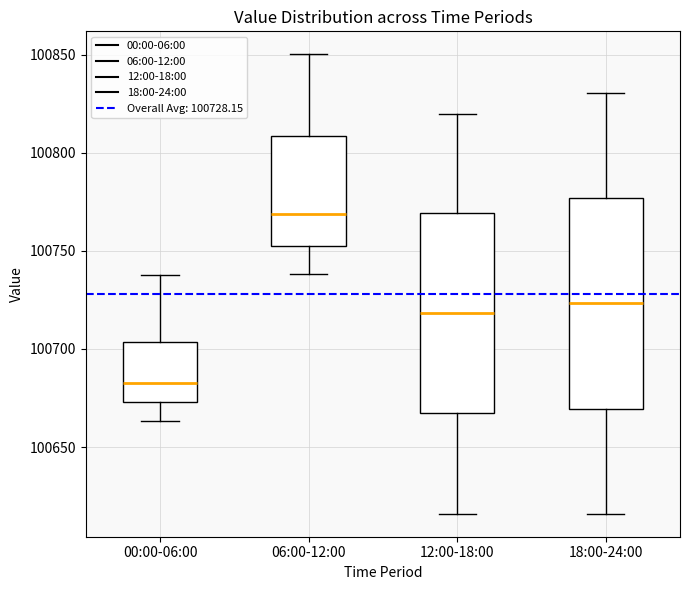

Where is the upper edge of the box for 12:00-18:00 on the y-axis? The values are not printed on the chart, so give them approximately, as read against the axis.

100770